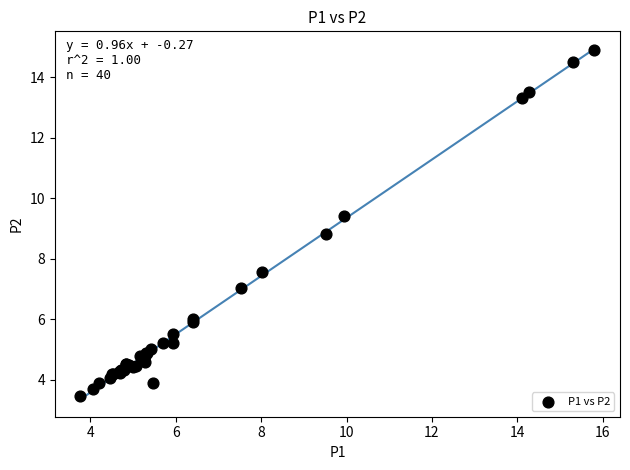

What Y value in the scatter plot is closest to 9?

8.8